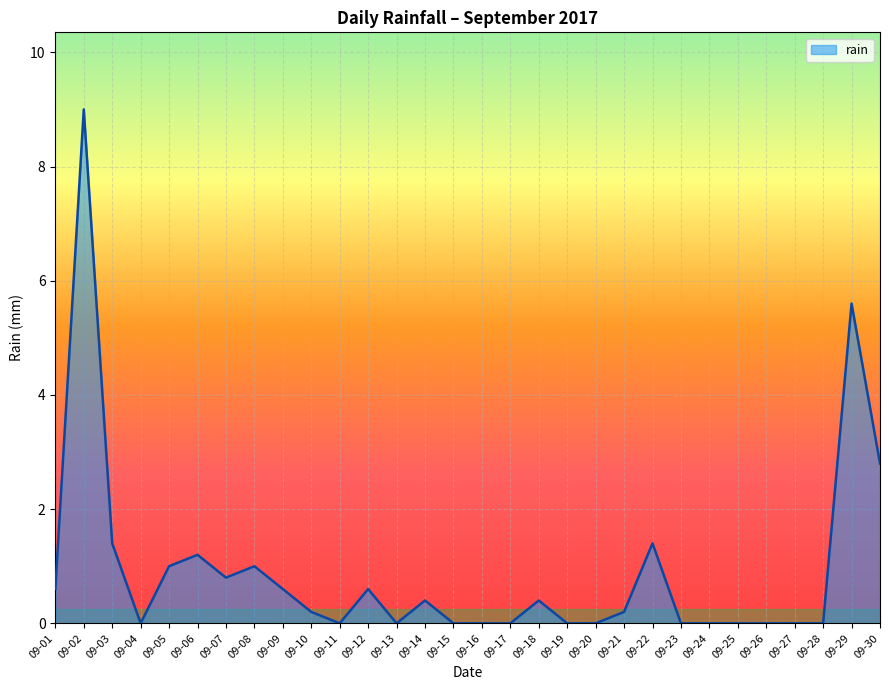

The value at 09-02 is 9.0. True or false?

True